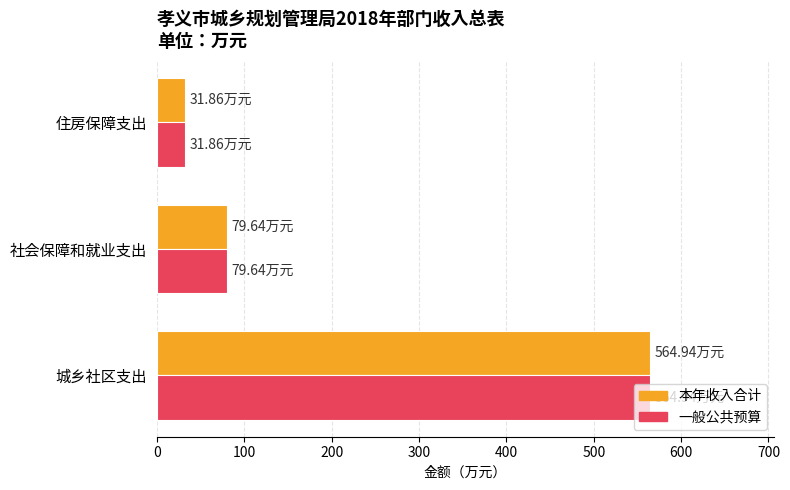

What is the maximum value shown in the chart?

564.9